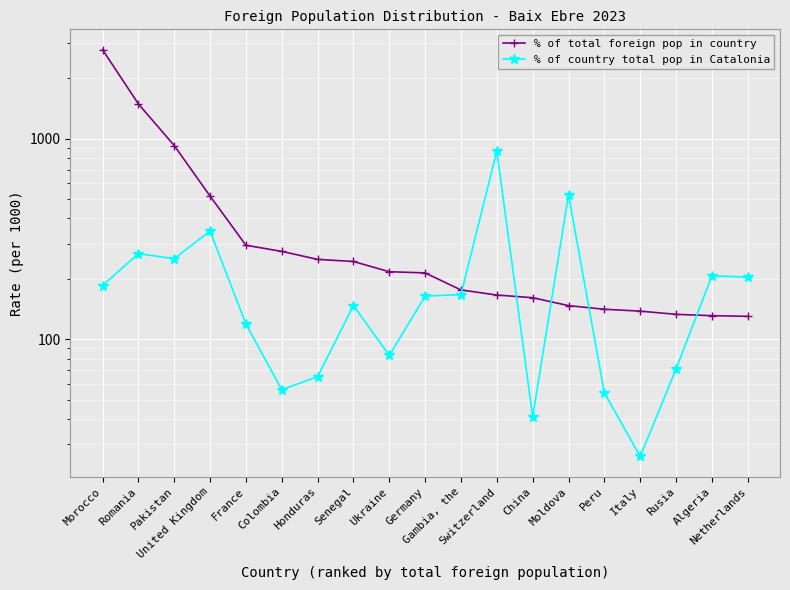

Reading left to right, extract all data points from this chart.

% of total foreign pop in country: Morocco=2778	Romania=1490	Pakistan=924	United Kingdom=517	France=294	Colombia=274	Honduras=250	Senegal=244	Ukraine=217	Germany=214	Gambia, the=176	Switzerland=166	China=161	Moldova=147	Peru=141	Italy=138	Rusia=133	Algeria=131	Netherlands=130
% of country total pop in Catalonia: Morocco=185	Romania=267	Pakistan=252	United Kingdom=346	France=119	Colombia=56	Honduras=65	Senegal=147	Ukraine=83	Germany=164	Gambia, the=167	Switzerland=868	China=41	Moldova=525	Peru=54	Italy=26	Rusia=71	Algeria=207	Netherlands=204